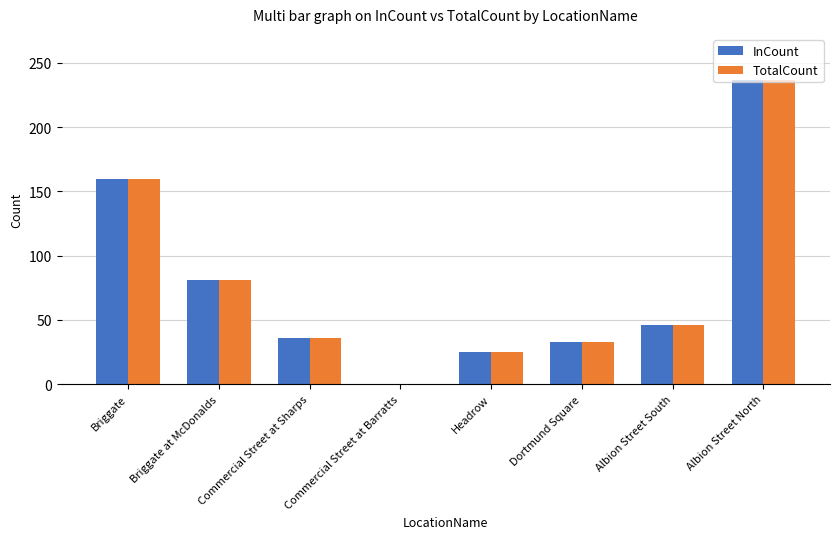

Reading right to left, list all the values displayed in this chart.

InCount: Albion Street North=237	Albion Street South=46	Dortmund Square=33	Headrow=25	Commercial Street at Barratts=0	Commercial Street at Sharps=36	Briggate at McDonalds=81	Briggate=160
TotalCount: Albion Street North=237	Albion Street South=46	Dortmund Square=33	Headrow=25	Commercial Street at Barratts=0	Commercial Street at Sharps=36	Briggate at McDonalds=81	Briggate=160